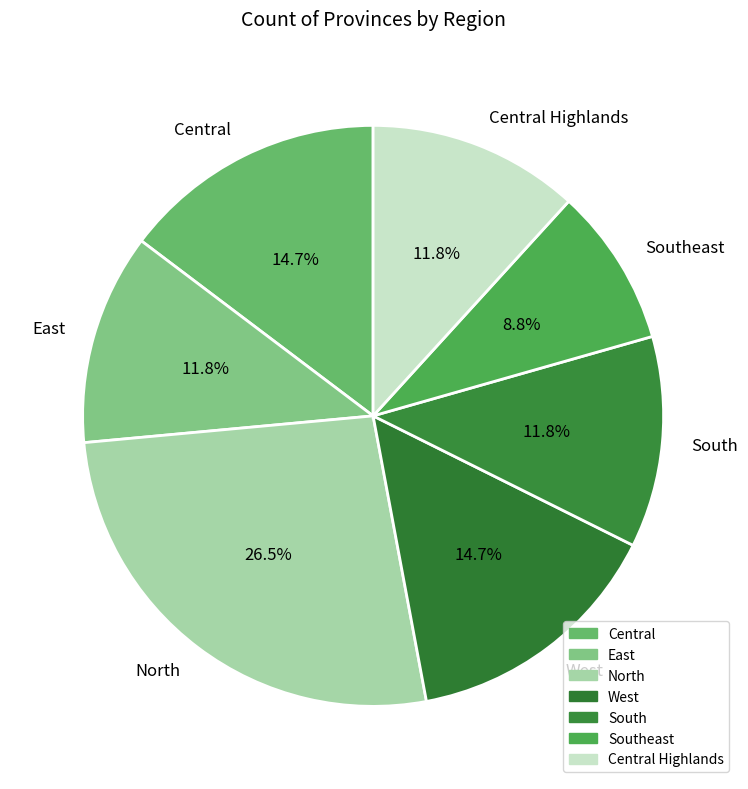

Is Southeast the majority of the pie?

No